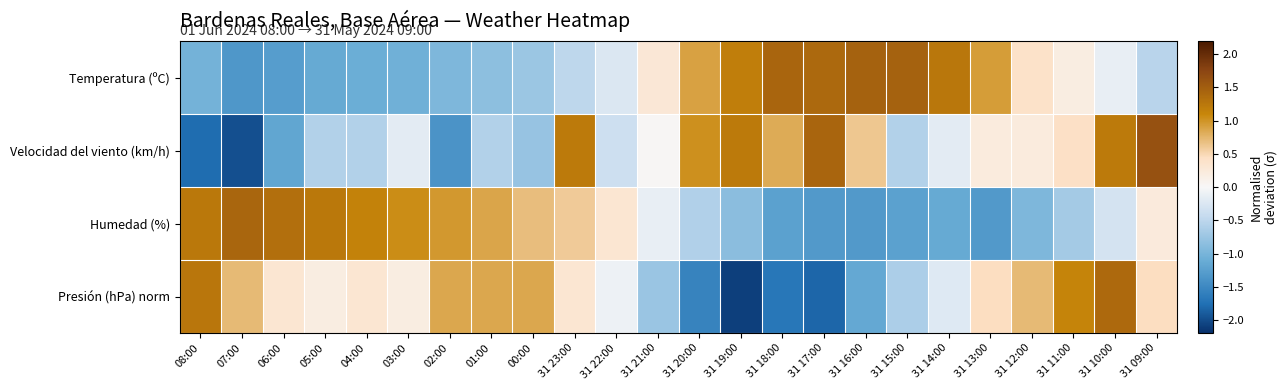

Reading left to right, what are all the values shown in this chart?

Temperatura (ºC): 08:00=-1.0	07:00=-1.3	06:00=-1.3	05:00=-1.1	04:00=-1.1	03:00=-1.1	02:00=-1.0	01:00=-0.8	00:00=-0.7	31 23:00=-0.5	31 22:00=-0.2	31 21:00=0.3	31 20:00=0.9	31 19:00=1.2	31 18:00=1.4	31 17:00=1.4	31 16:00=1.5	31 15:00=1.5	31 14:00=1.2	31 13:00=0.9	31 12:00=0.4	31 11:00=0.2	31 10:00=-0.1	31 09:00=-0.5
Velocidad del viento (km/h): 08:00=-1.8	07:00=-2.0	06:00=-1.2	05:00=-0.6	04:00=-0.6	03:00=-0.2	02:00=-1.4	01:00=-0.6	00:00=-0.8	31 23:00=1.2	31 22:00=-0.4	31 21:00=0.0	31 20:00=1.0	31 19:00=1.2	31 18:00=0.8	31 17:00=1.4	31 16:00=0.6	31 15:00=-0.6	31 14:00=-0.2	31 13:00=0.2	31 12:00=0.2	31 11:00=0.4	31 10:00=1.2	31 09:00=1.6
Humedad (%): 08:00=1.2	07:00=1.4	06:00=1.3	05:00=1.2	04:00=1.1	03:00=1.1	02:00=1.0	01:00=0.9	00:00=0.7	31 23:00=0.6	31 22:00=0.3	31 21:00=-0.1	31 20:00=-0.6	31 19:00=-0.9	31 18:00=-1.2	31 17:00=-1.3	31 16:00=-1.3	31 15:00=-1.2	31 14:00=-1.1	31 13:00=-1.3	31 12:00=-1.0	31 11:00=-0.7	31 10:00=-0.3	31 09:00=0.2
Presión (hPa) norm: 08:00=1.3	07:00=0.7	06:00=0.3	05:00=0.2	04:00=0.3	03:00=0.2	02:00=0.9	01:00=0.9	00:00=0.9	31 23:00=0.3	31 22:00=-0.1	31 21:00=-0.8	31 20:00=-1.6	31 19:00=-2.1	31 18:00=-1.7	31 17:00=-1.8	31 16:00=-1.2	31 15:00=-0.6	31 14:00=-0.2	31 13:00=0.5	31 12:00=0.7	31 11:00=1.1	31 10:00=1.4	31 09:00=0.5